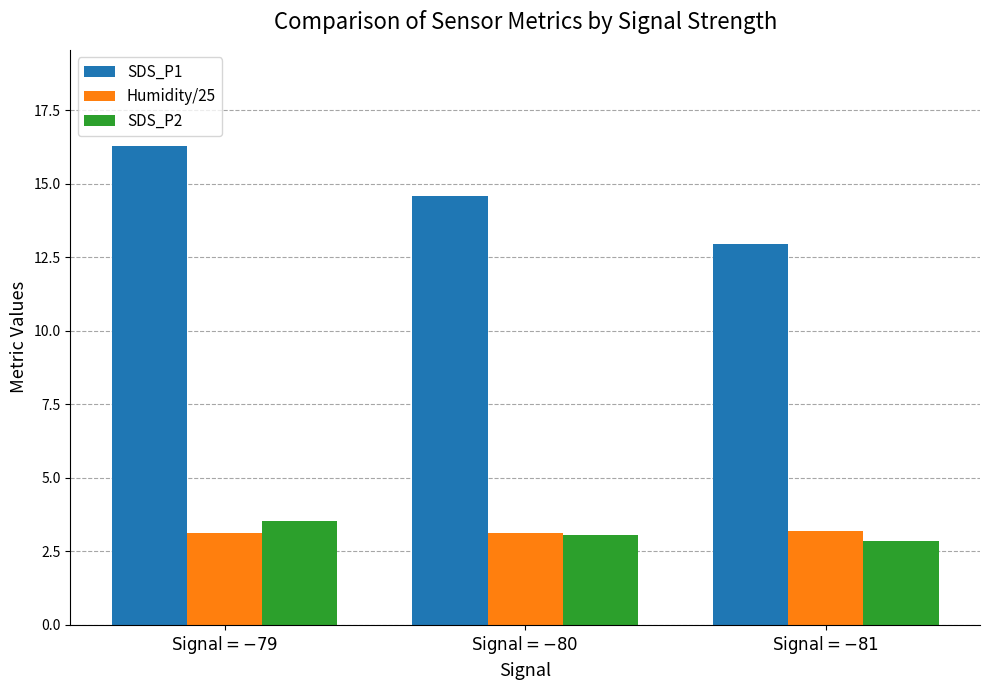

Between $\mathrm{Signal}=-80$ and $\mathrm{Signal}=-81$, which series saw the biggest shift?

SDS_P1